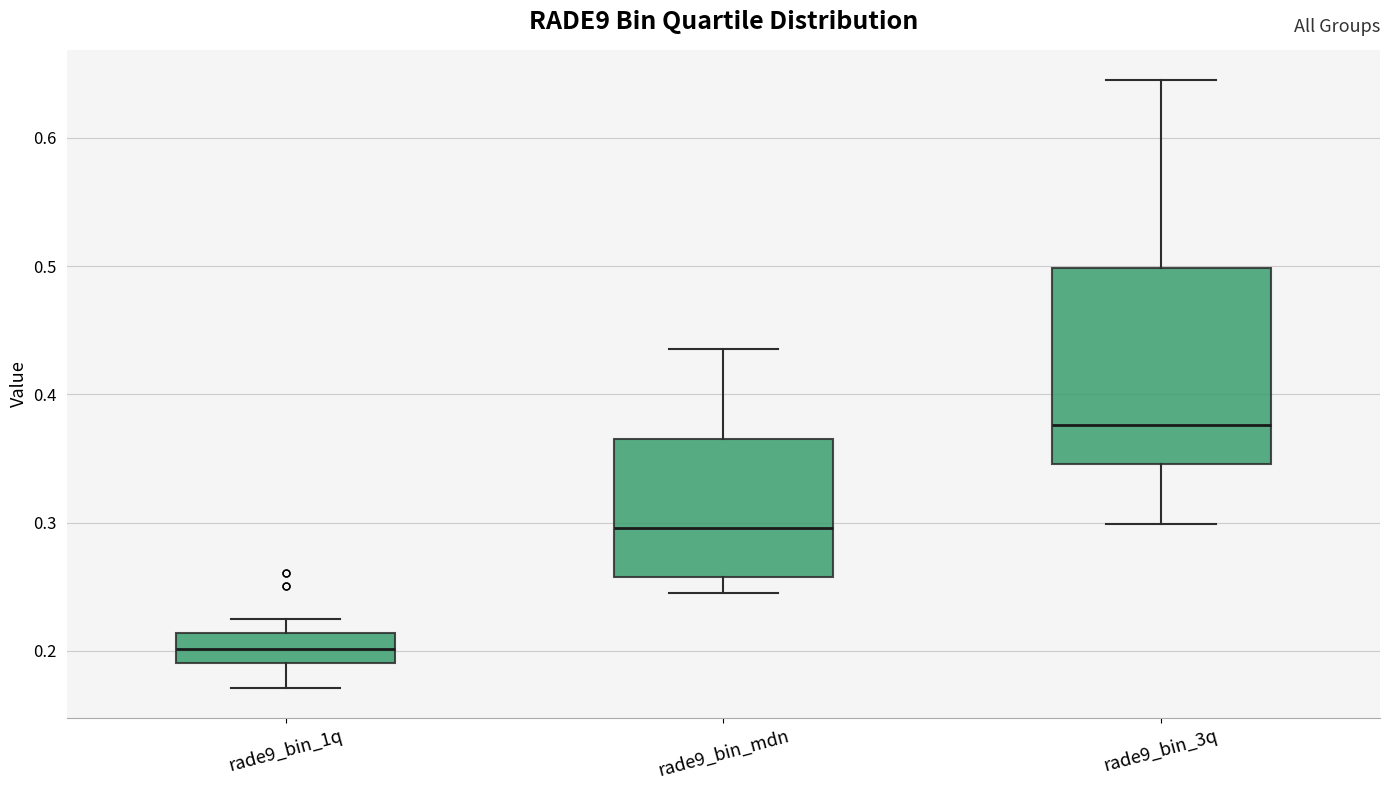

Reading left to right, transcribe this box plot: for each box, give where its median line is, the range the box spans, and where its two whiskers end, as read against the y-axis. The values are not printed on the chart, so give them approximately, as read against the axis.

rade9_bin_1q: median 0.20, box 0.19 to 0.21, whiskers 0.17 to 0.22
rade9_bin_mdn: median 0.30, box 0.26 to 0.37, whiskers 0.25 to 0.44
rade9_bin_3q: median 0.38, box 0.35 to 0.50, whiskers 0.30 to 0.64